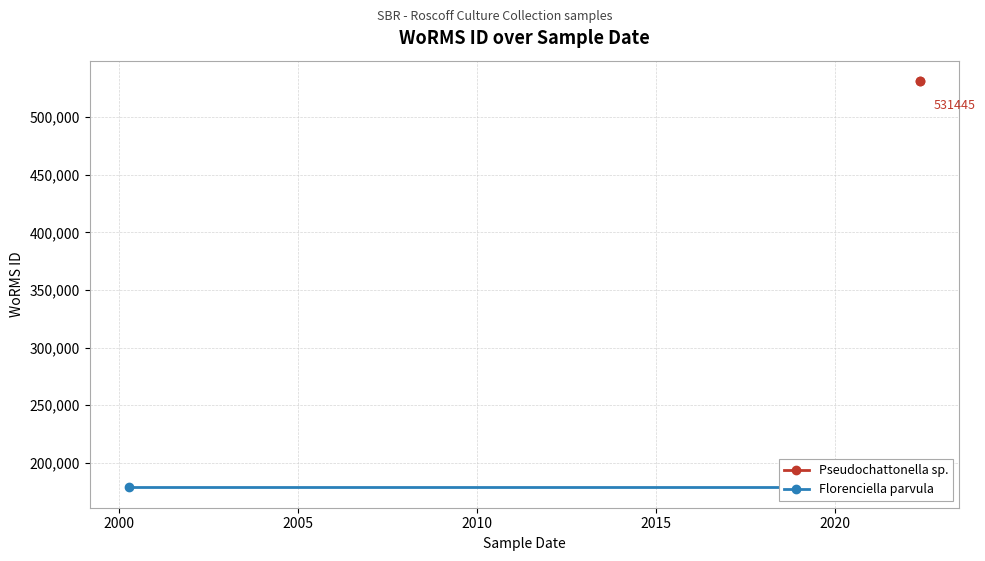

What is the value of the Florenciella parvula point at the 2nd from the left?

178628